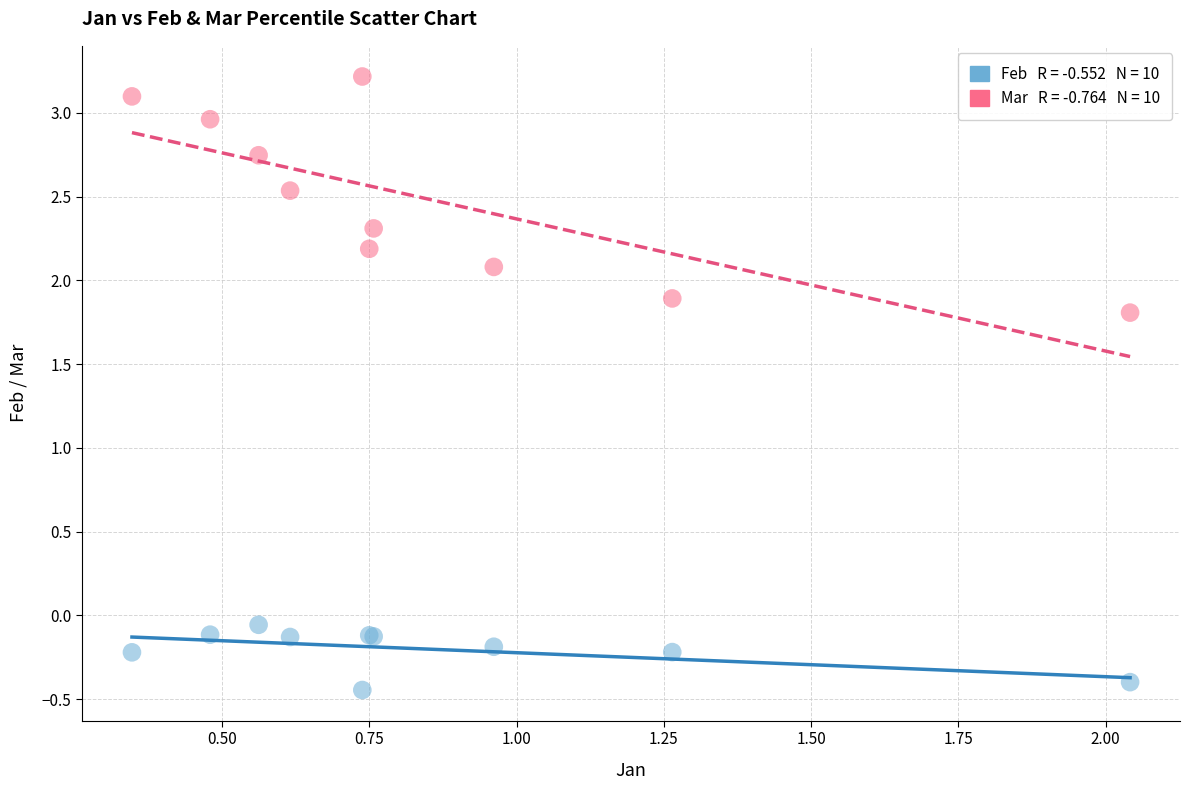

Across all series, what Y value is closest to 1?

1.8